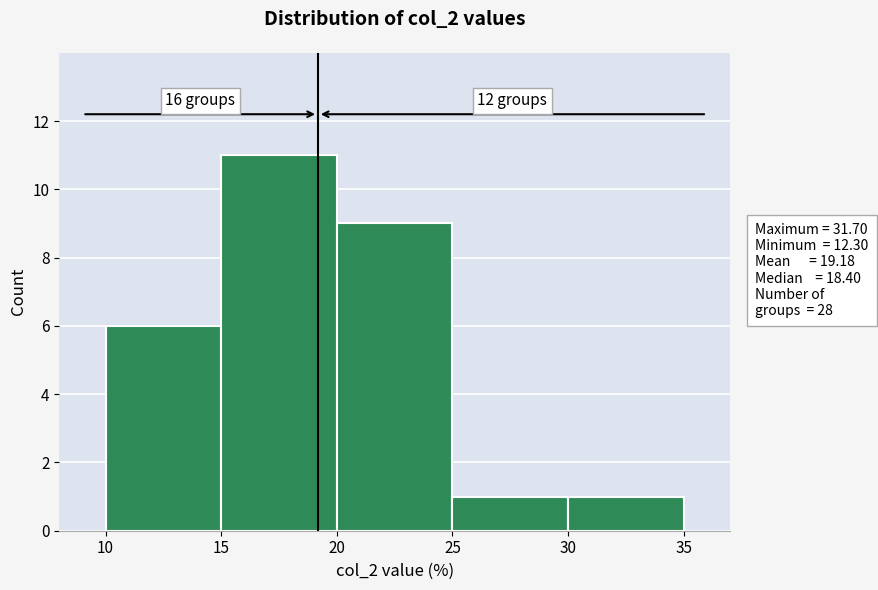

Which range on the x-axis has the tallest bar?

15 to 20